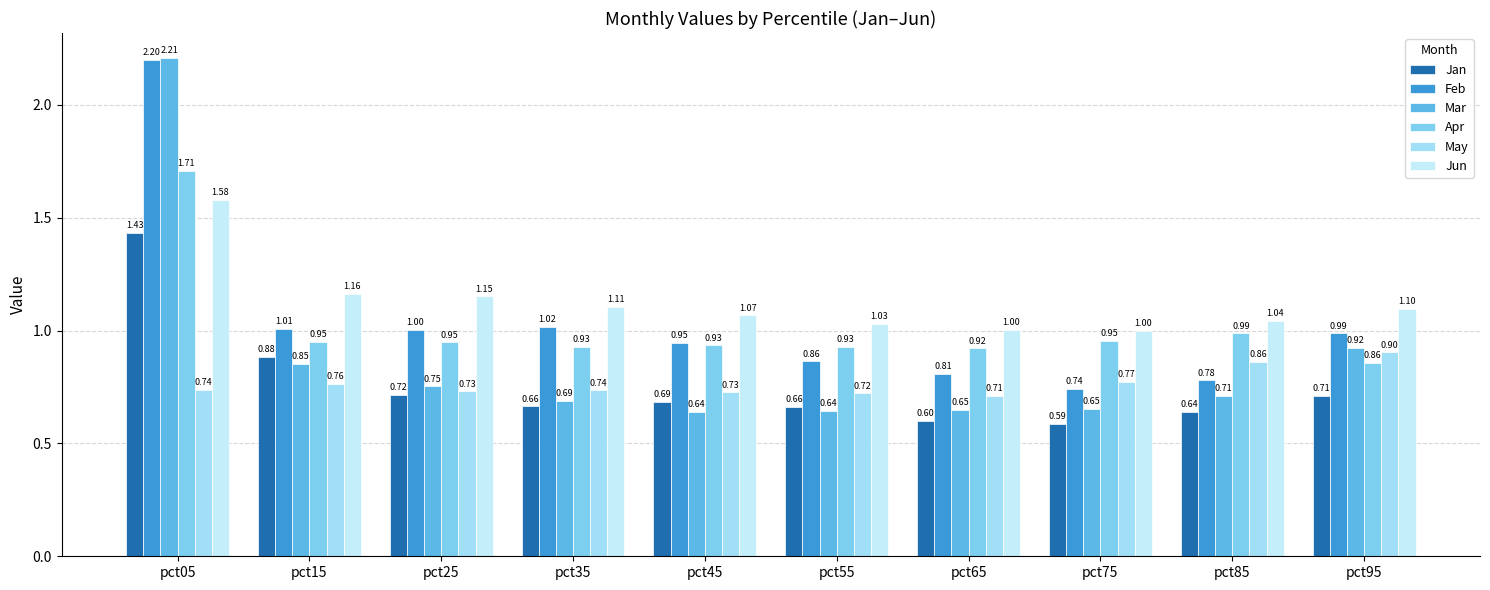

What is the difference between the maximum and minimum values in the Jan series?

0.8